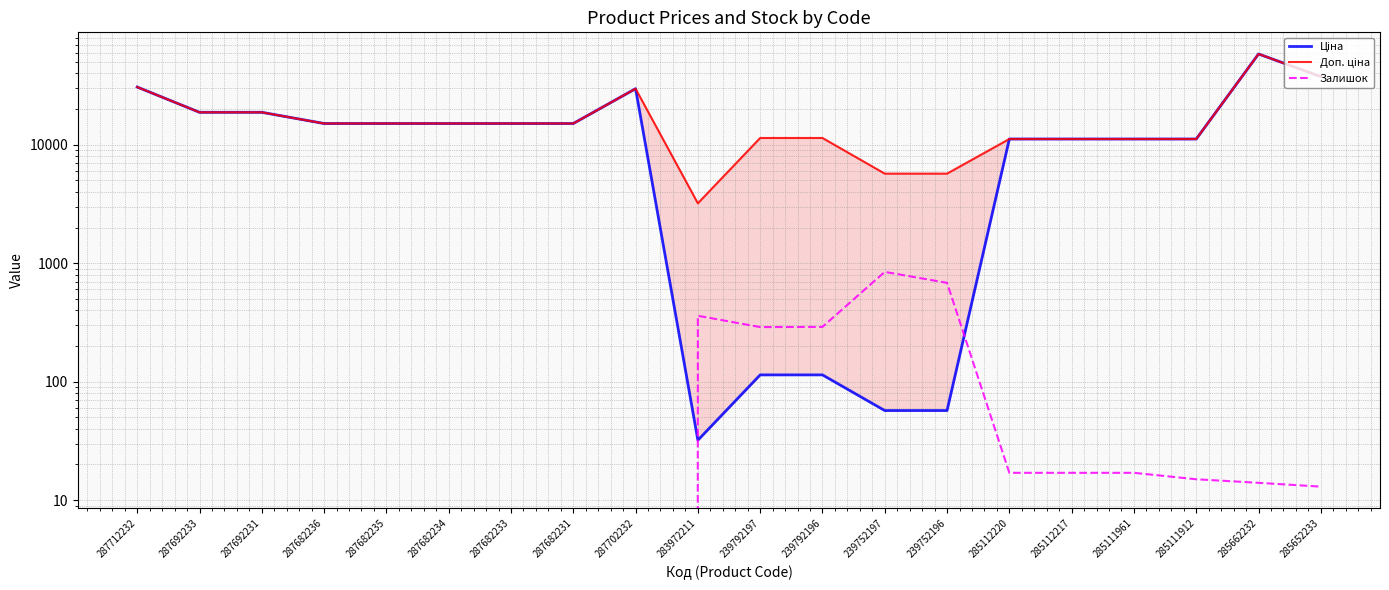

Between 239792196 and 285652233, which series saw the biggest shift?

Ціна